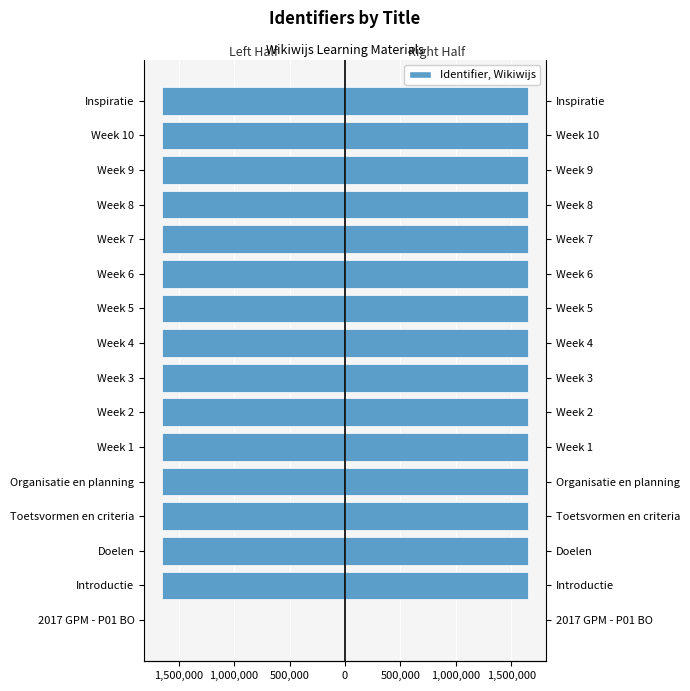

The value of Identifier (left) at Inspiratie is -1645752.0. True or false?

True